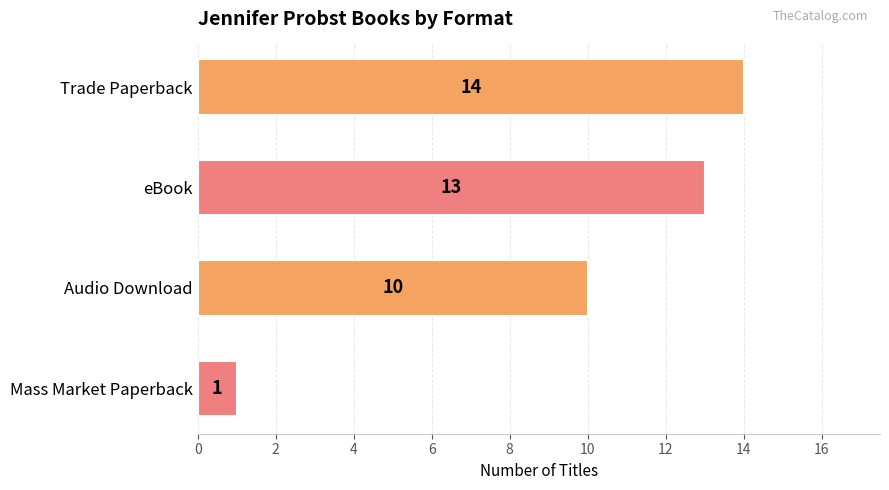

Reading top to bottom, list all the values displayed in this chart.

Trade Paperback=14	eBook=13	Audio Download=10	Mass Market Paperback=1